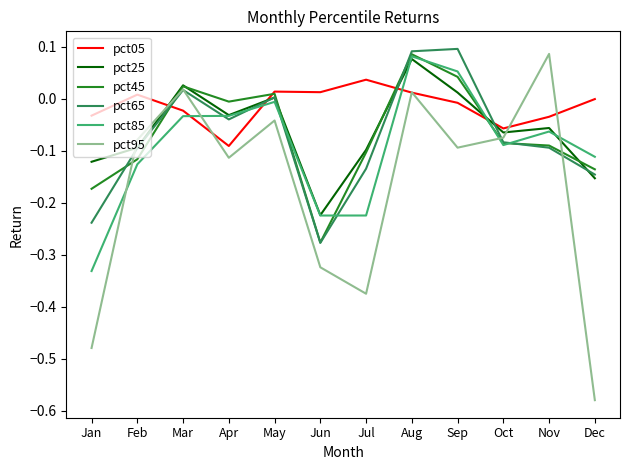

What is the difference between the maximum and minimum values in the pct85 series?

0.4